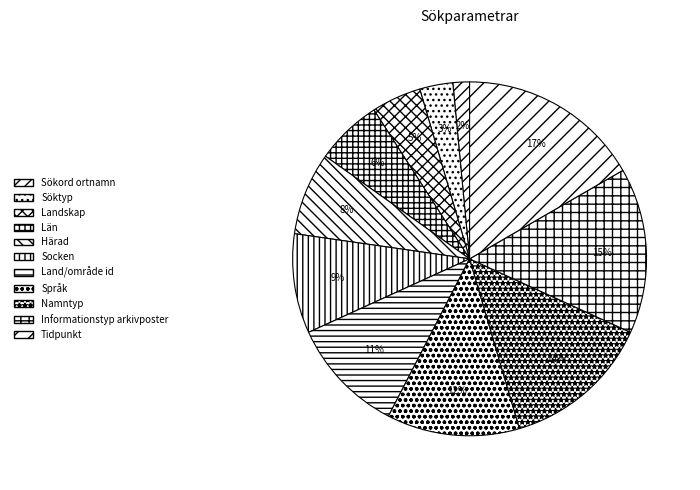

What percentage is the Informationstyp arkivposter slice, to the nearest percent?

15%